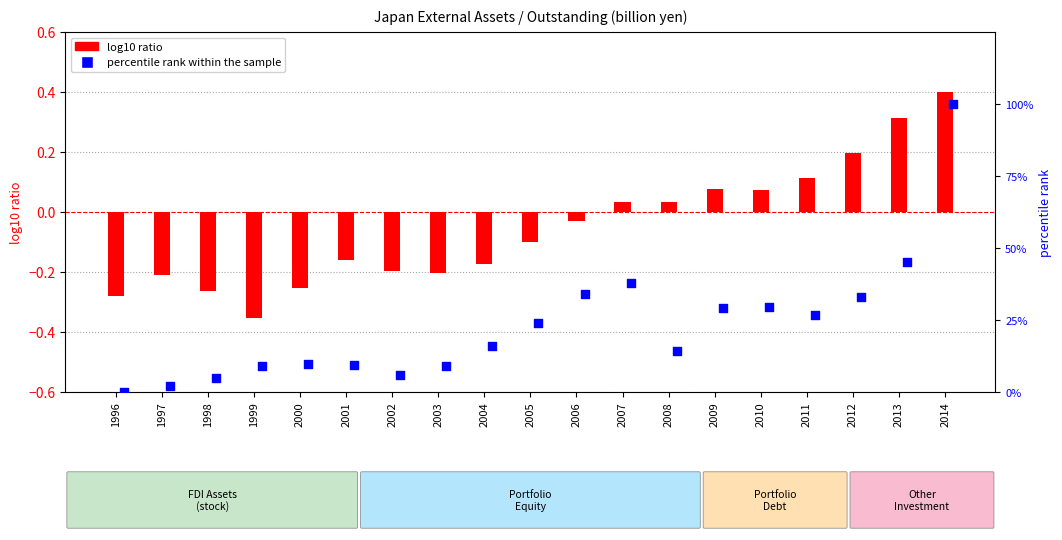

What is the total value across all series at 2004?

15.7